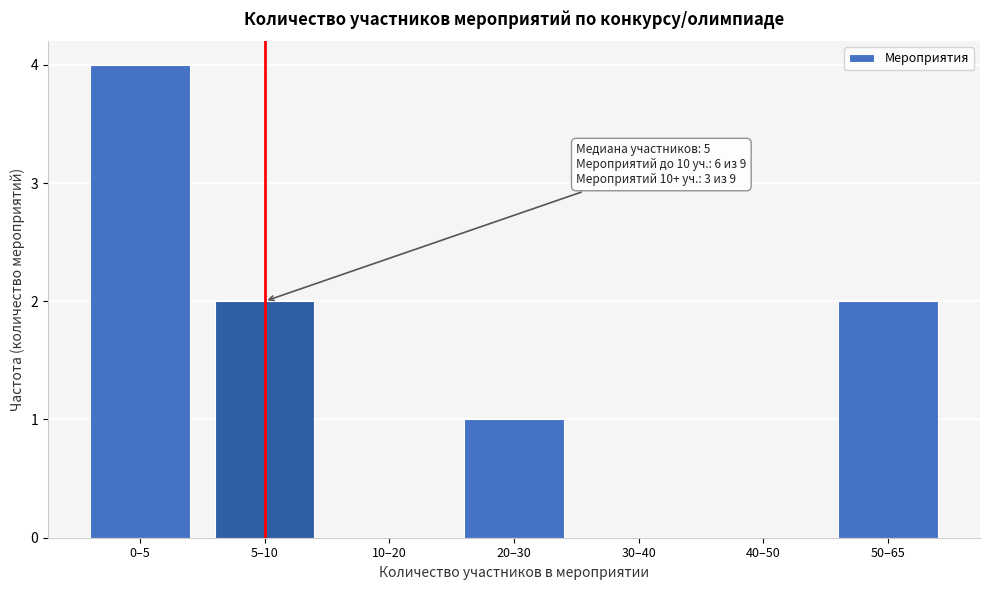

Reading left to right, list all the values displayed in this chart.

0–5=4	5–10=2	10–20=0	20–30=1	30–40=0	40–50=0	50–65=2